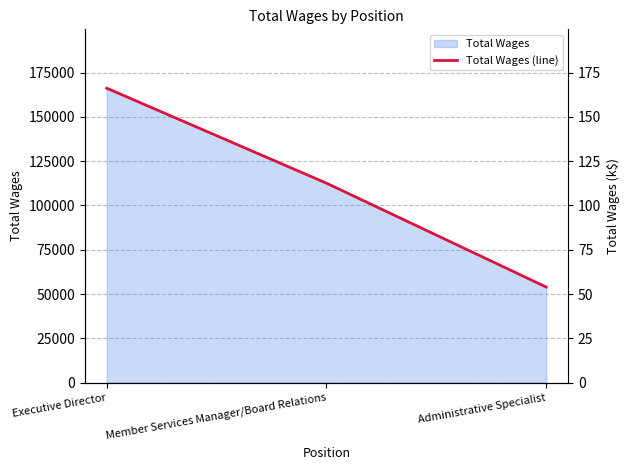

At which category does the chart reach its peak across all series?

Executive Director